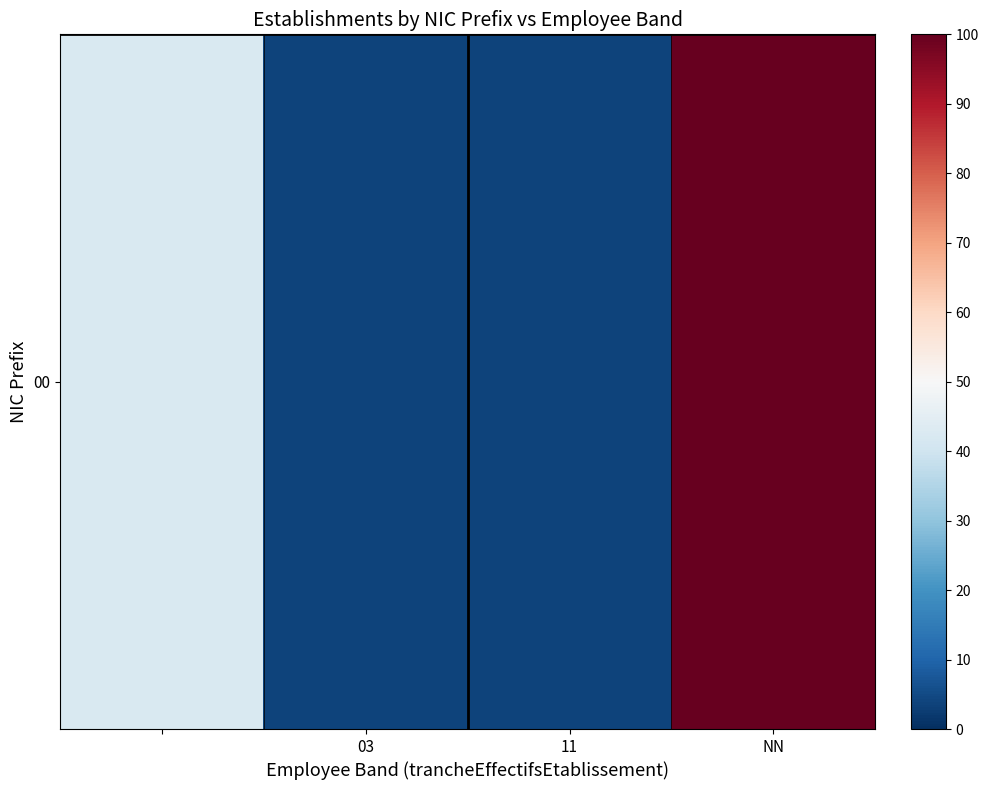

The value at 03 is 1.1. True or false?

False